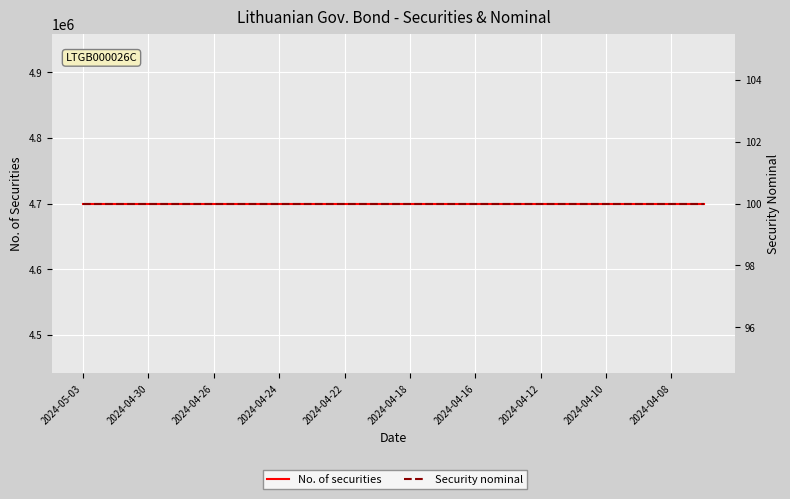

What is the total value across all series at 2024-04-24?

4700100